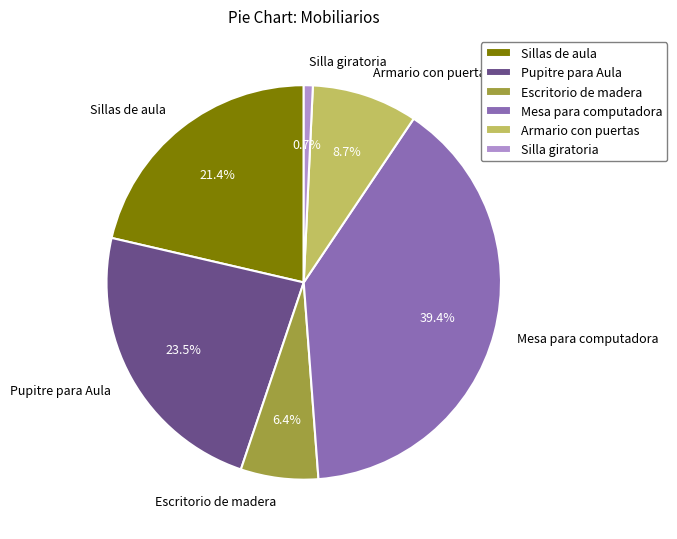

Approximately how many times larger is the value at Mesa para computadora compared to Escritorio de madera?

6.2